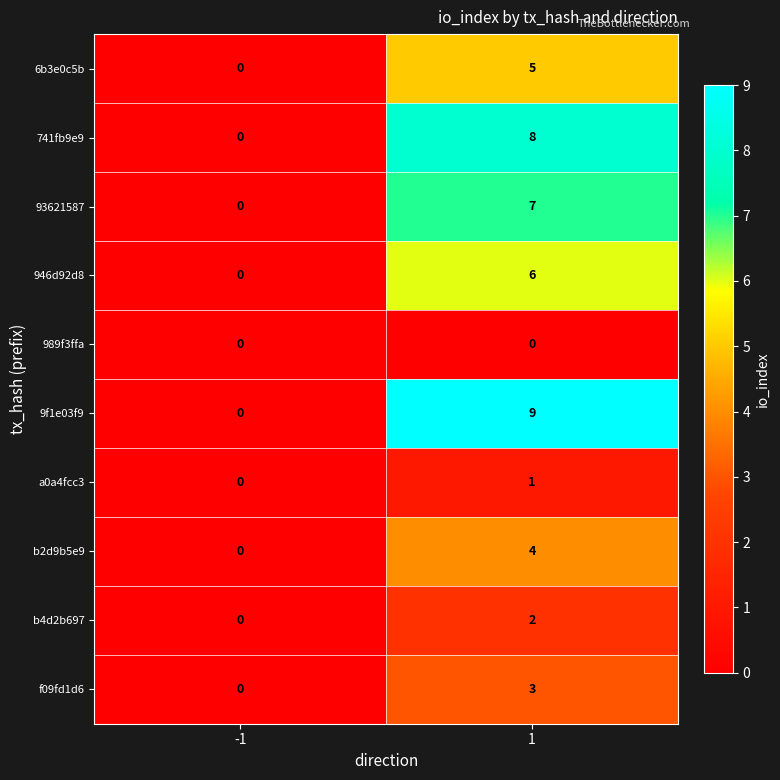

What is the difference between the 93621587 values at 1 and -1?

7